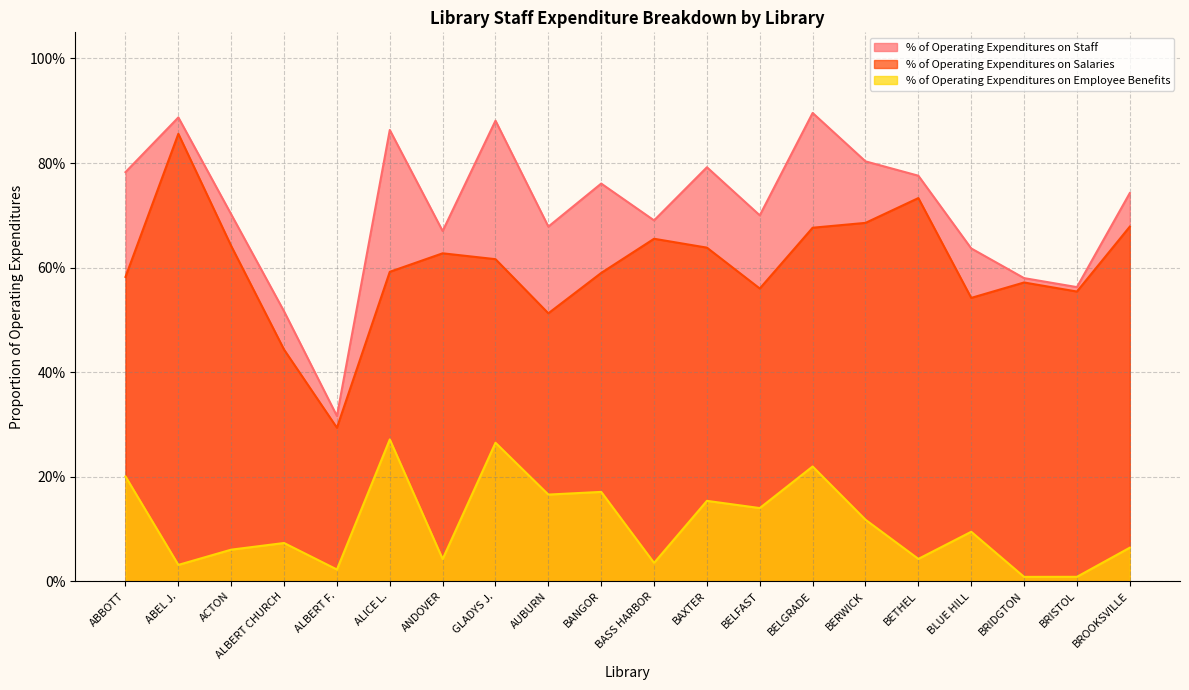

True or false: % of Operating Expenditures on Employee Benefits and % of Operating Expenditures on Staff cross at least once.

False